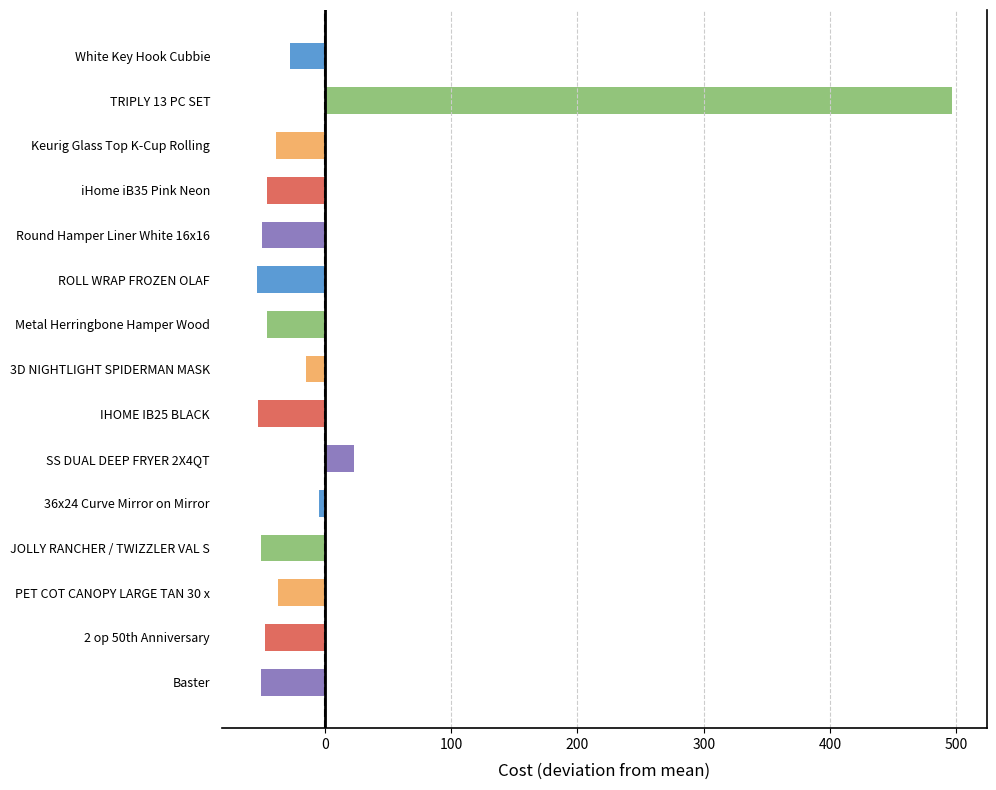

The value at iHome iB35 Pink Neon is -20.0. True or false?

False